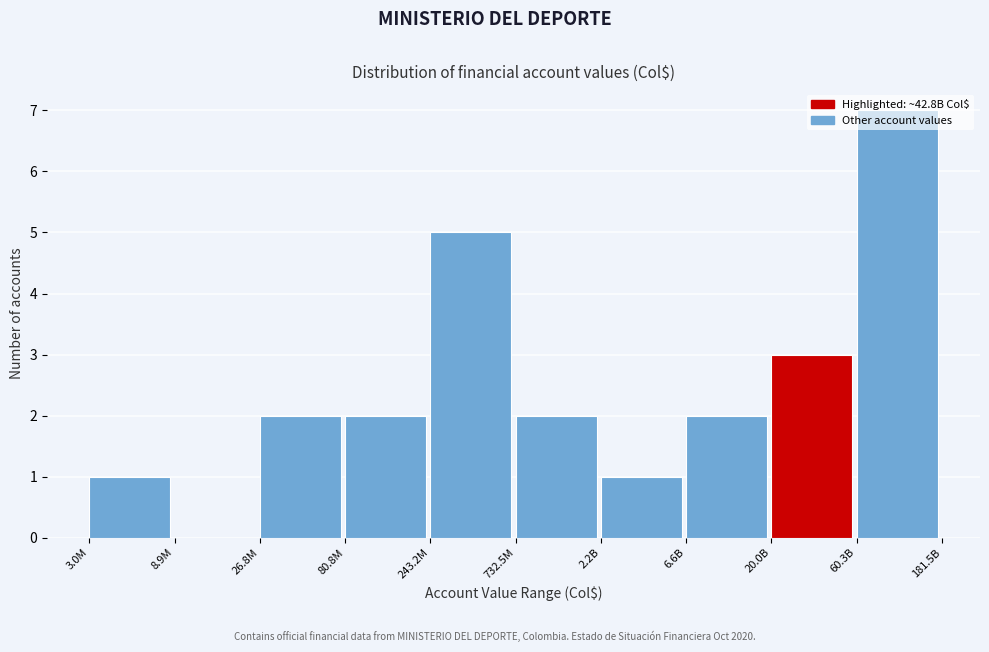

The chart shows a value of 2 at 732.5M. True or false?

True